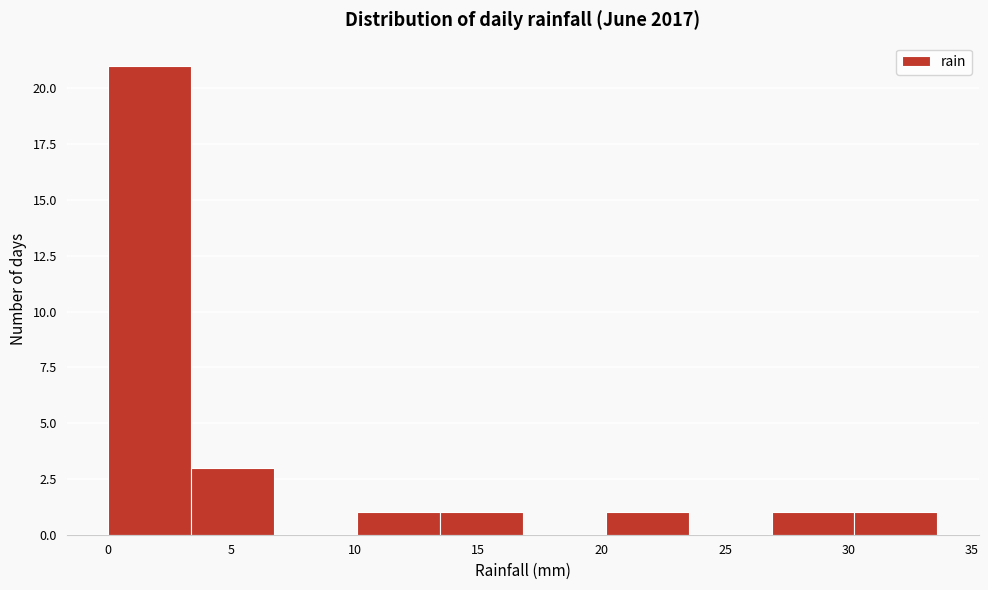

Reading left to right, transcribe this chart: for each bar, give the range it covers on the x-axis and its height. Neither the bar edges nor the heights are printed on the chart, so give them approximately, as read against the axes.

0.0 to 3.5: 21
3.5 to 6.5: 3
6.5 to 10.0: 0
10.0 to 13.5: 1
13.5 to 17.0: 1
17.0 to 20.0: 0
20.0 to 23.5: 1
23.5 to 27.0: 0
27.0 to 30.0: 1
30.0 to 33.5: 1